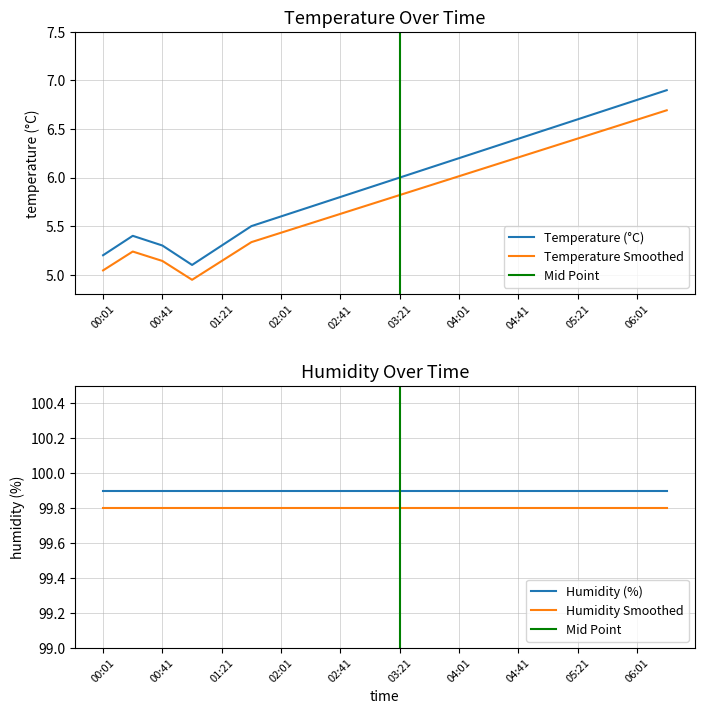

True or false: Temperature (°C) has a value of 5.6 at 02:01.

True